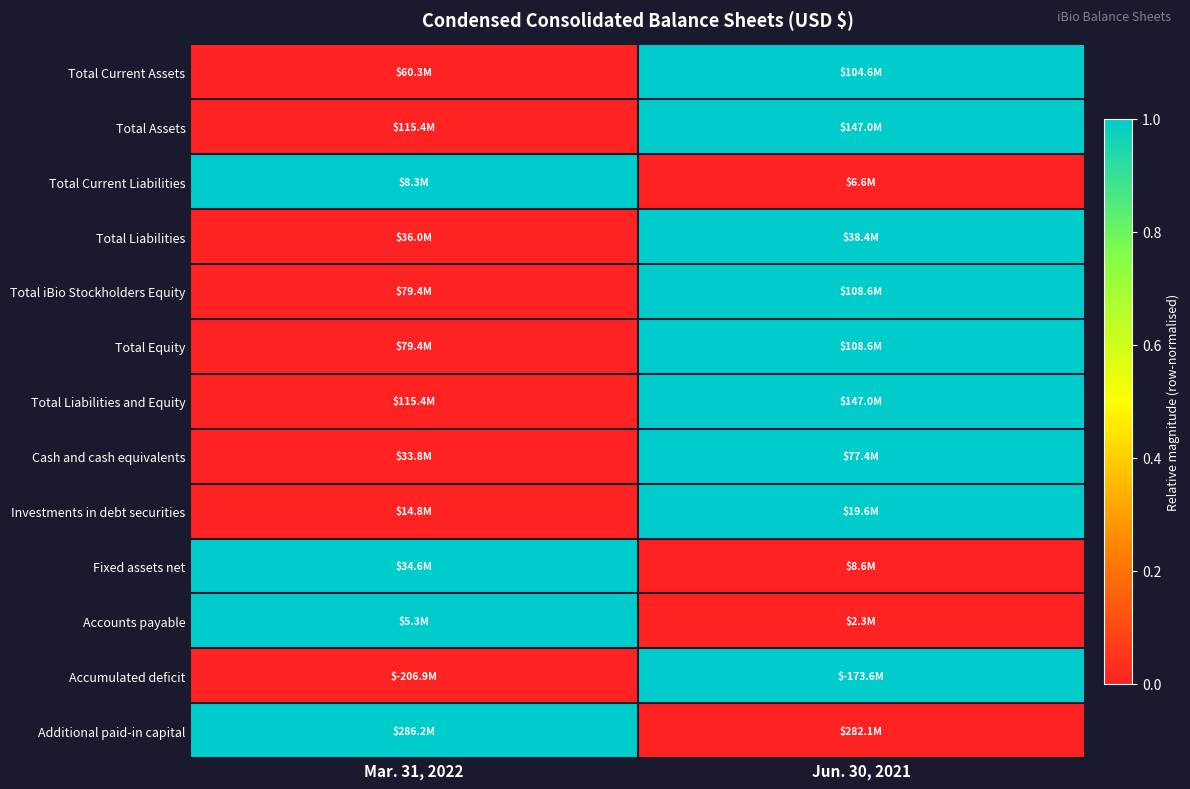

At Jun. 30, 2021, list the series in order from smallest to largest.

Total Current Liabilities, Fixed assets net, Accounts payable, Additional paid-in capital, Total Current Assets, Total Assets, Total Liabilities, Total iBio Stockholders Equity, Total Equity, Total Liabilities and Equity, Cash and cash equivalents, Investments in debt securities, Accumulated deficit